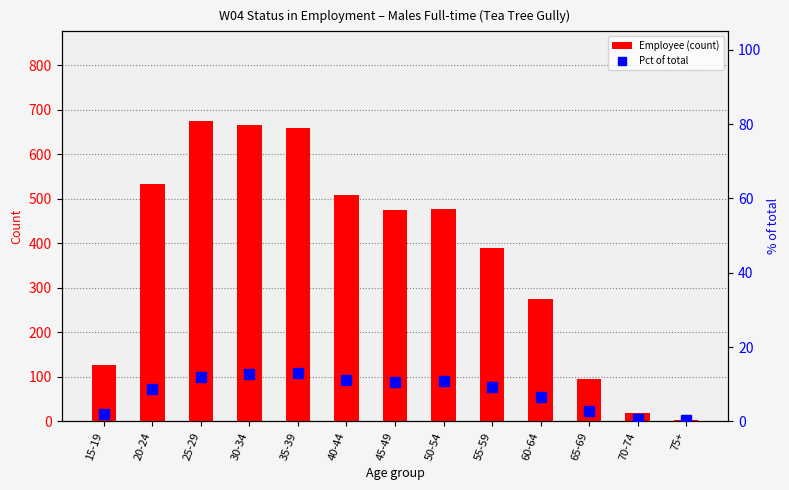

Which series has the widest spread of values?

Employee (count)